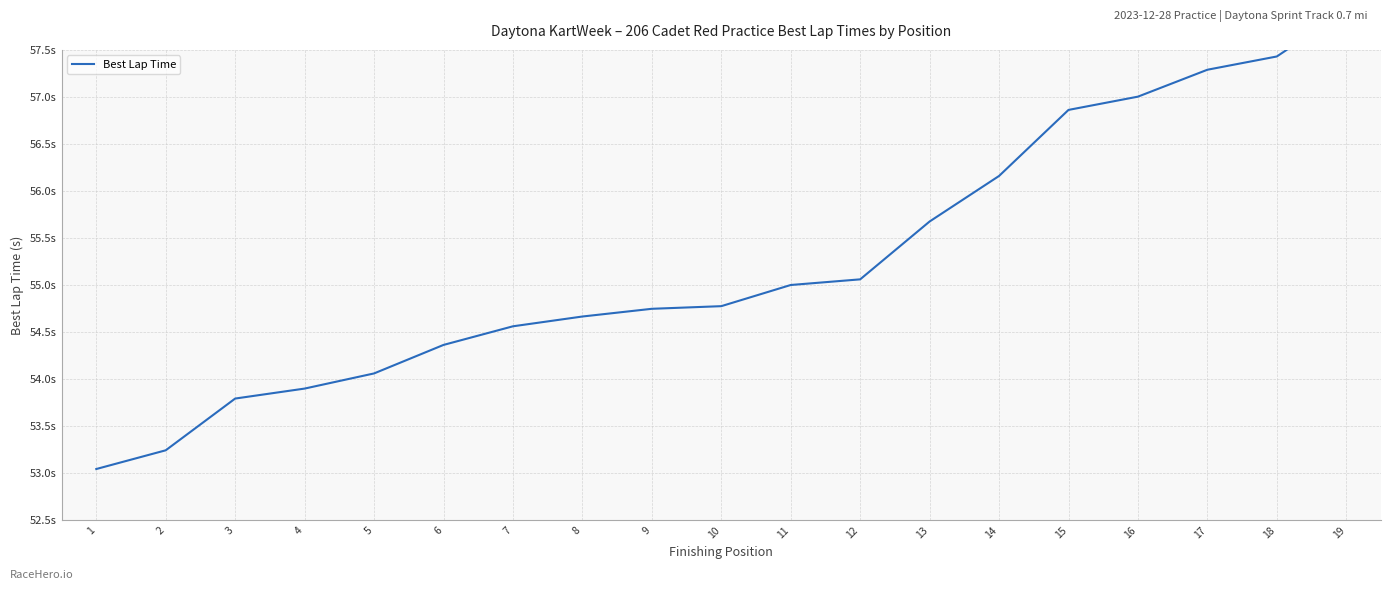

Which has a higher value, 17 or 9?

17